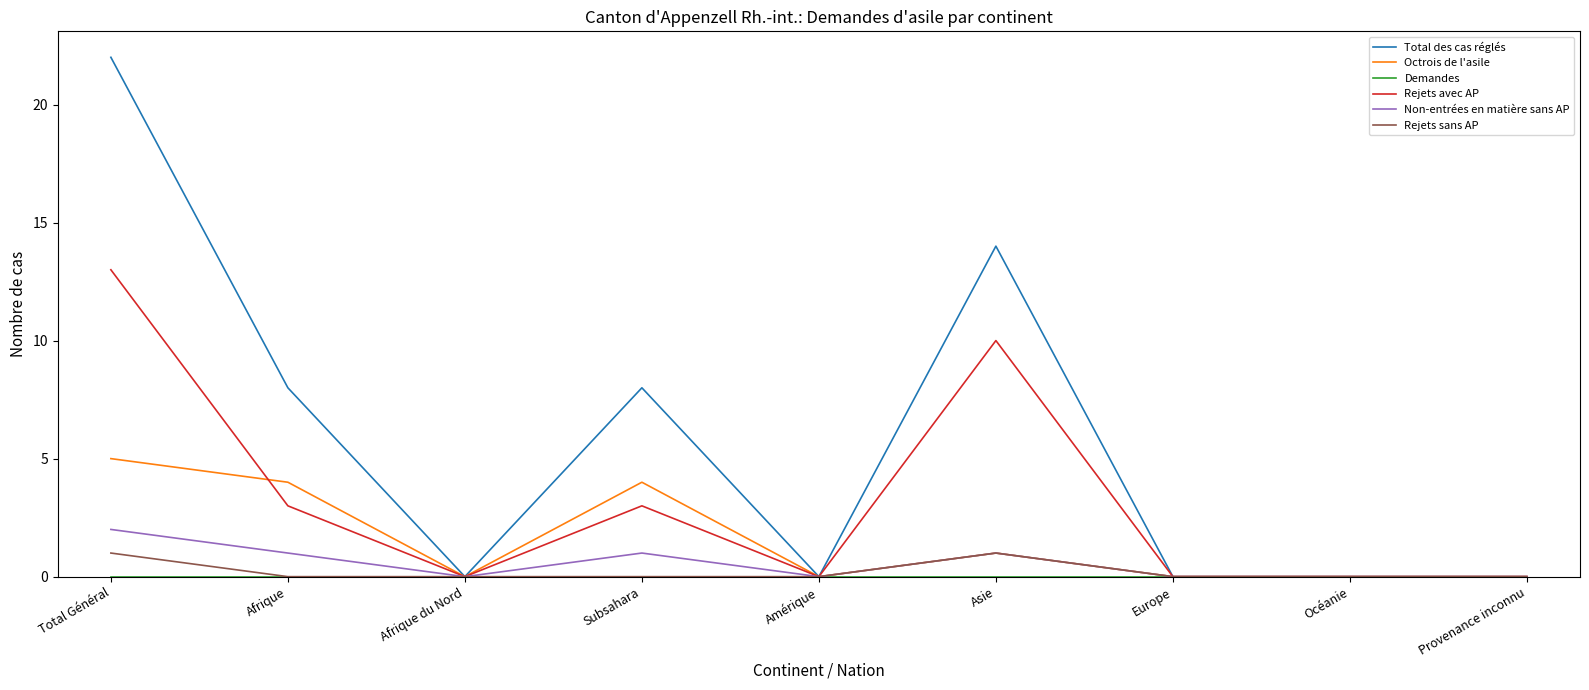

Which series has the largest total across all categories?

Total des cas réglés